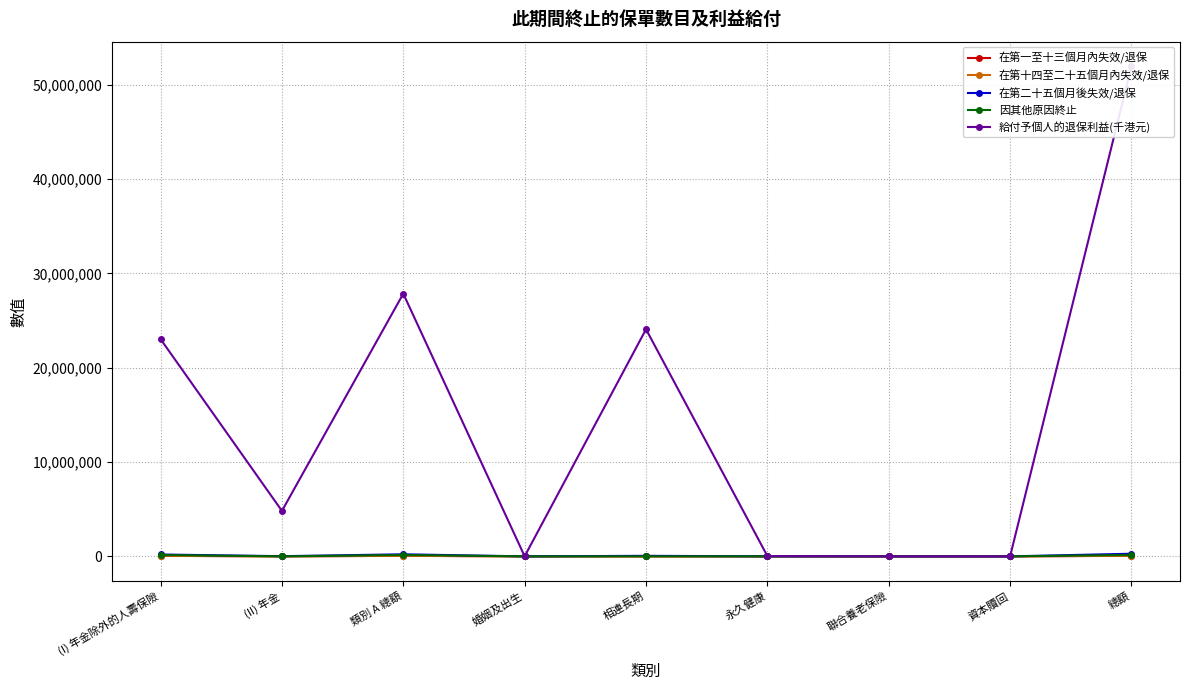

At which category does 給付予個人的退保利益(千港元) reach its first local peak?

類別 A 總額